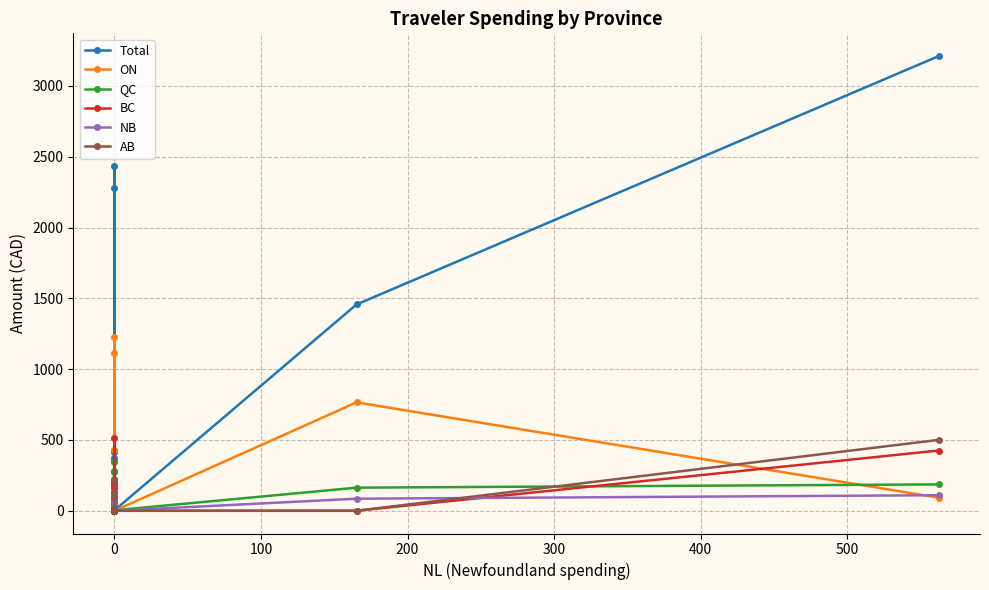

What is the greatest value displayed?

3211.4